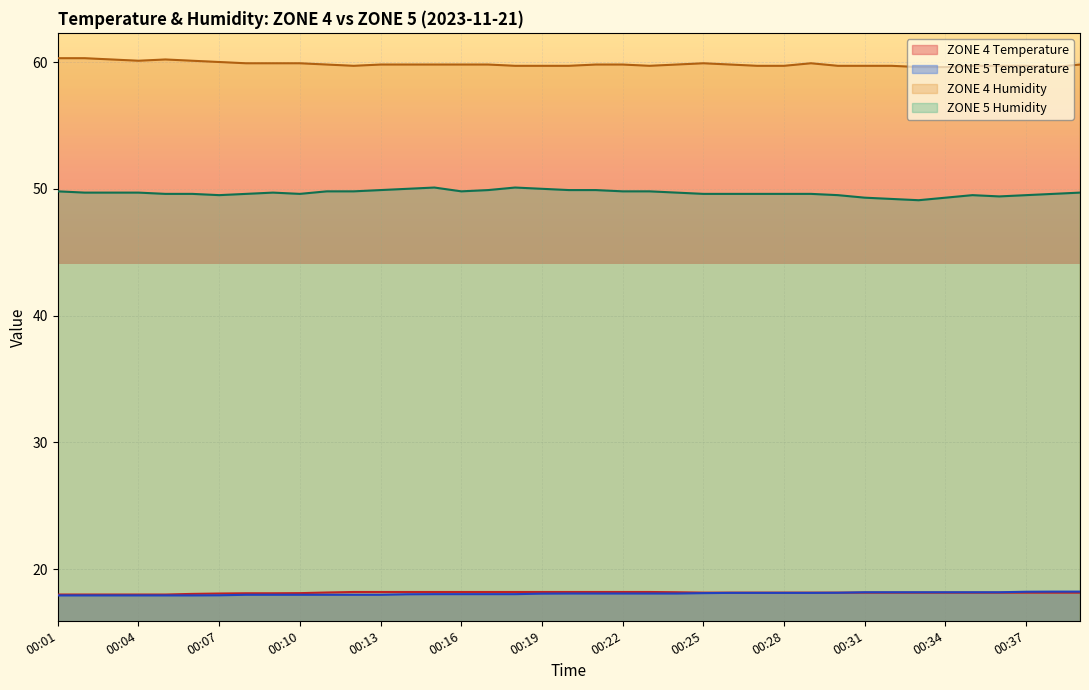

What is the difference between the ZONE 5 Humidity values at 00:13 and 00:08?

0.3